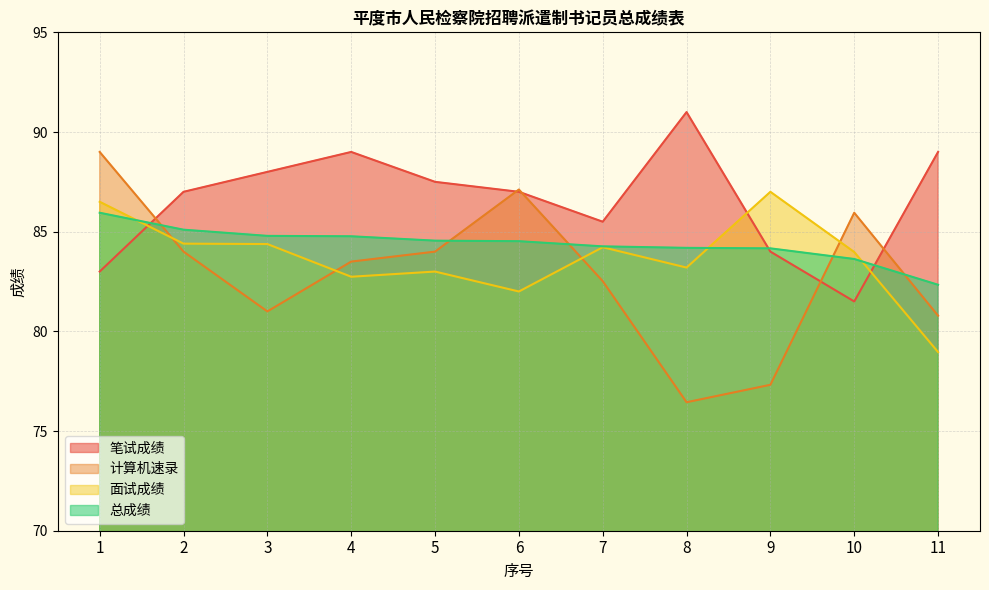

What is the sum of all 计算机速录 values?

911.6